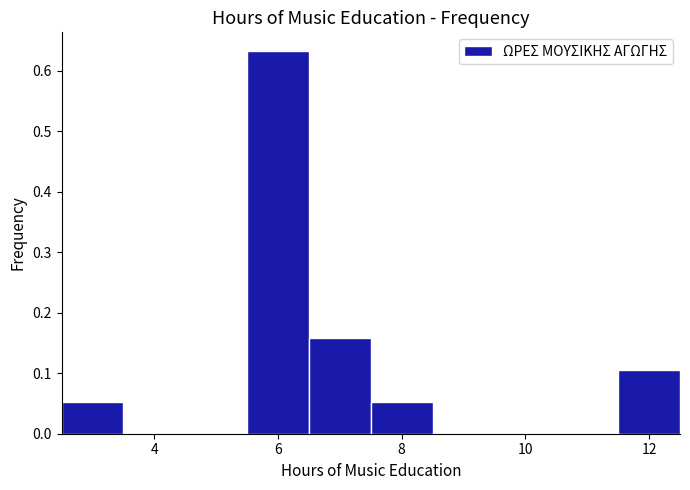

Reading left to right, transcribe this chart: for each bar, give the range it covers on the x-axis and its height. Neither the bar edges nor the heights are printed on the chart, so give them approximately, as read against the axes.

2.5 to 3.5: 0.05
3.5 to 4.5: 0
4.5 to 5.5: 0
5.5 to 6.5: 0.63
6.5 to 7.5: 0.16
7.5 to 8.5: 0.05
8.5 to 9.5: 0
9.5 to 10.5: 0
10.5 to 11.5: 0
11.5 to 12.5: 0.11